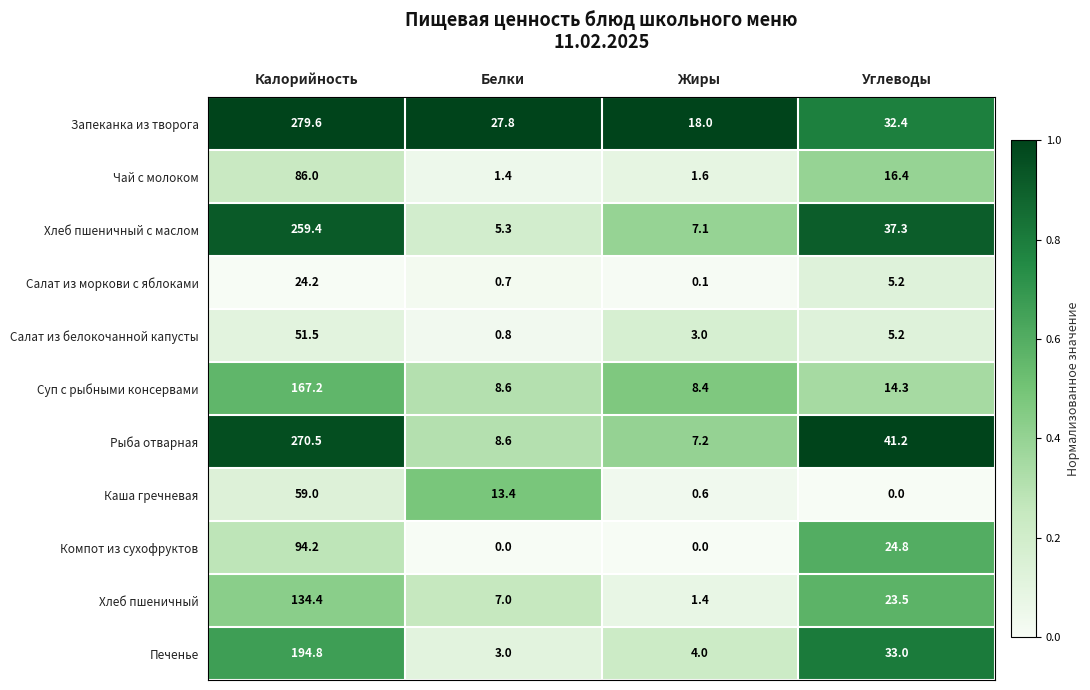

List the series in order of their peak value, highest first.

Запеканка из творога, Рыба отварная, Хлеб пшеничный с маслом, Печенье, Суп с рыбными консервами, Хлеб пшеничный, Компот из сухофруктов, Чай с молоком, Каша гречневая, Салат из белокочанной капусты, Салат из моркови с яблоками